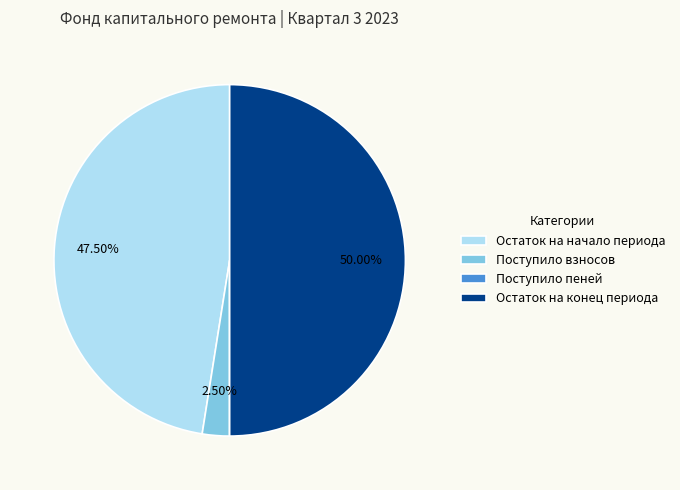

Does Остаток на начало периода account for over 50% of the chart?

No